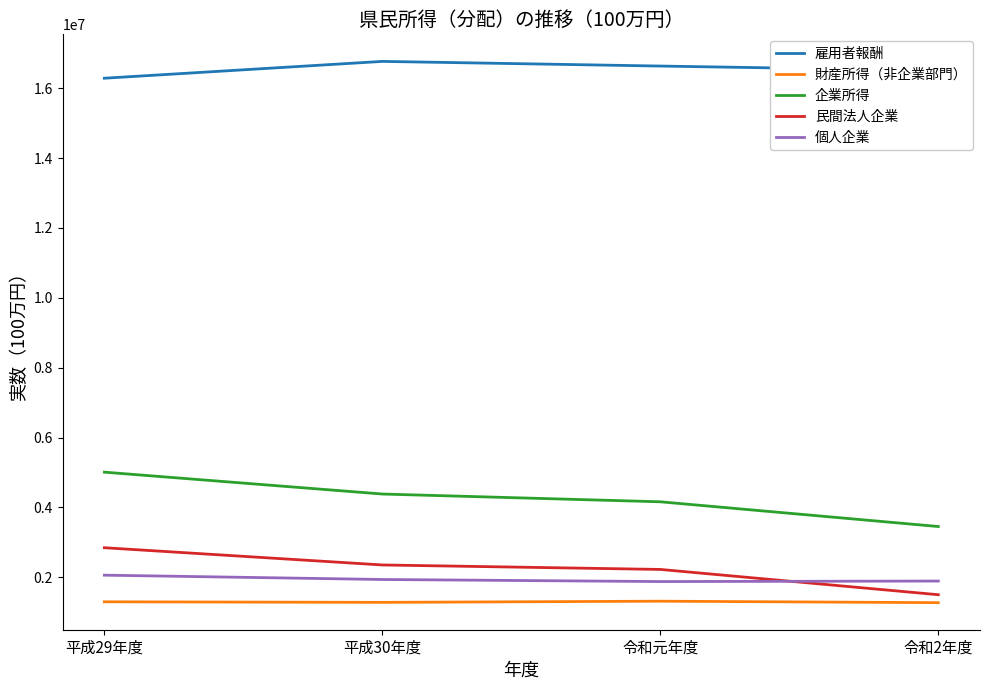

What is the total value across all series at 令和元年度?

26207196